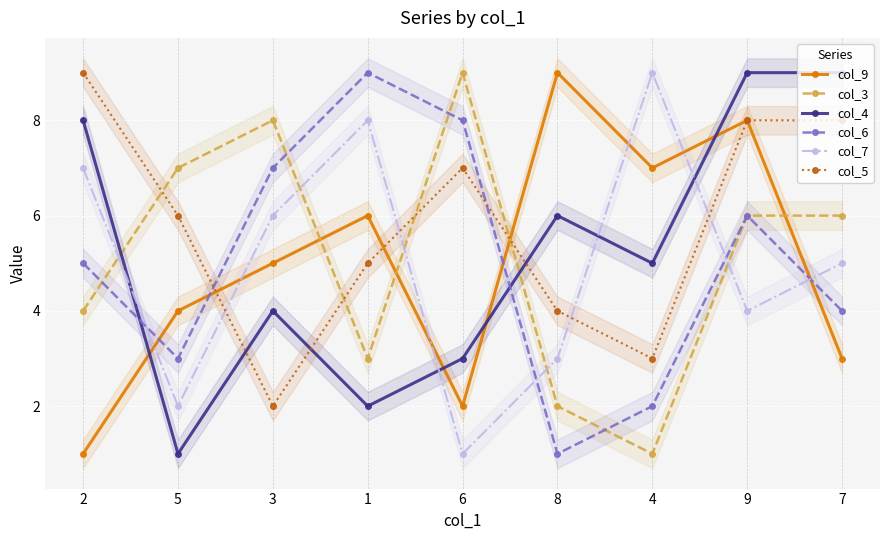

Rank the categories by col_3 value from highest to lowest.

6, 3, 5, 9, 7, 2, 1, 8, 4